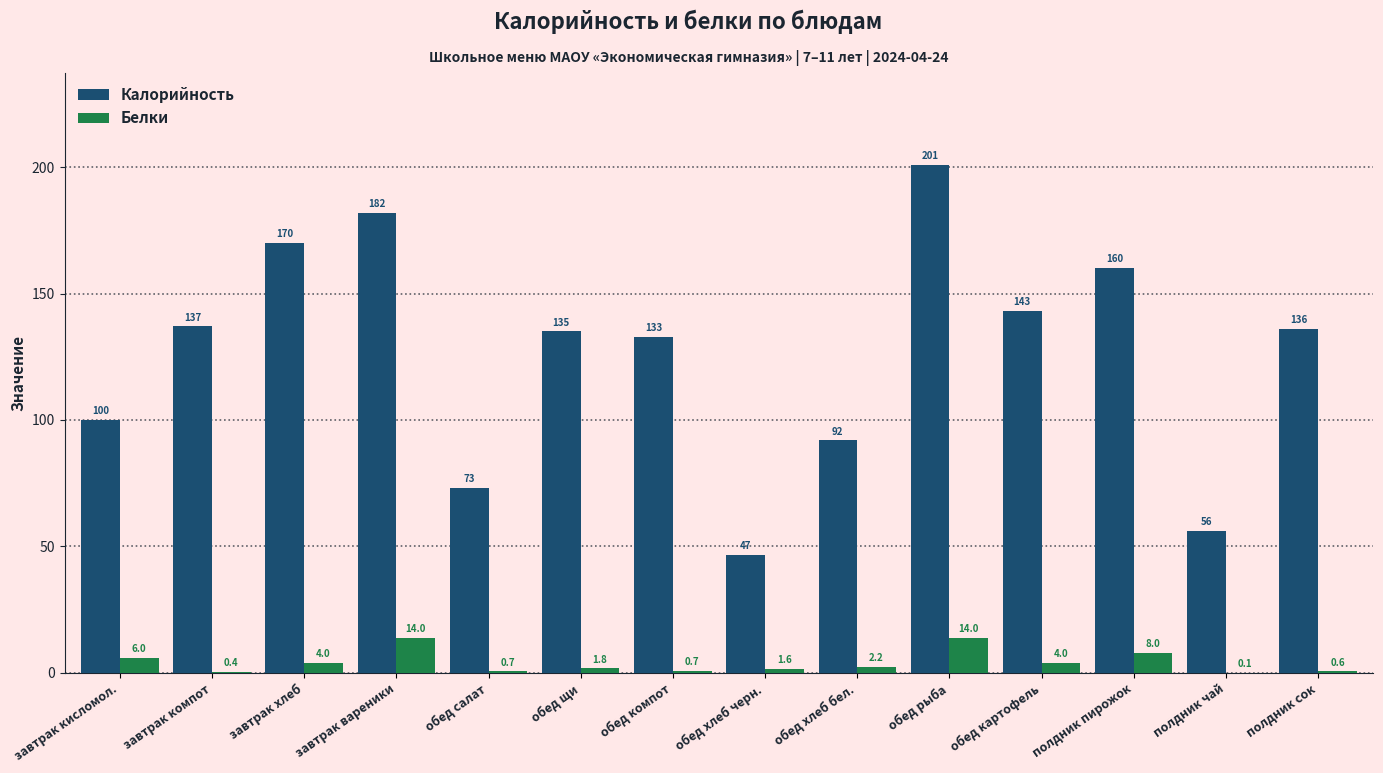

What are all the series names shown in the legend?

Калорийность, Белки